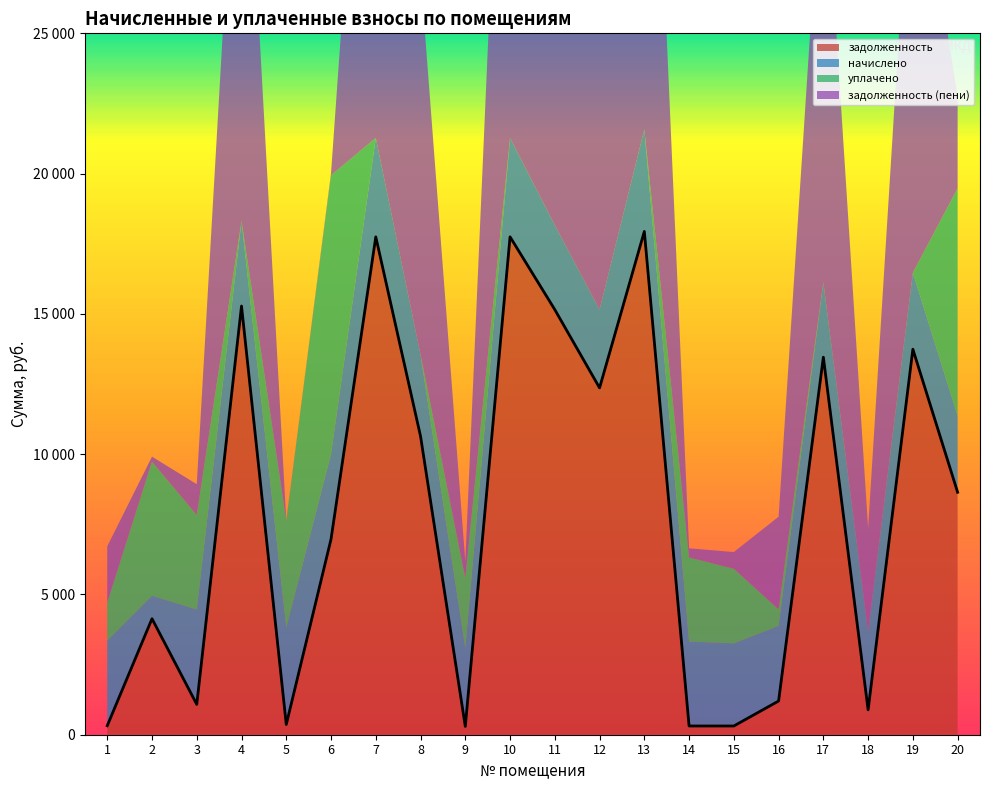

Does the chart display data point markers on the line(s)?

No